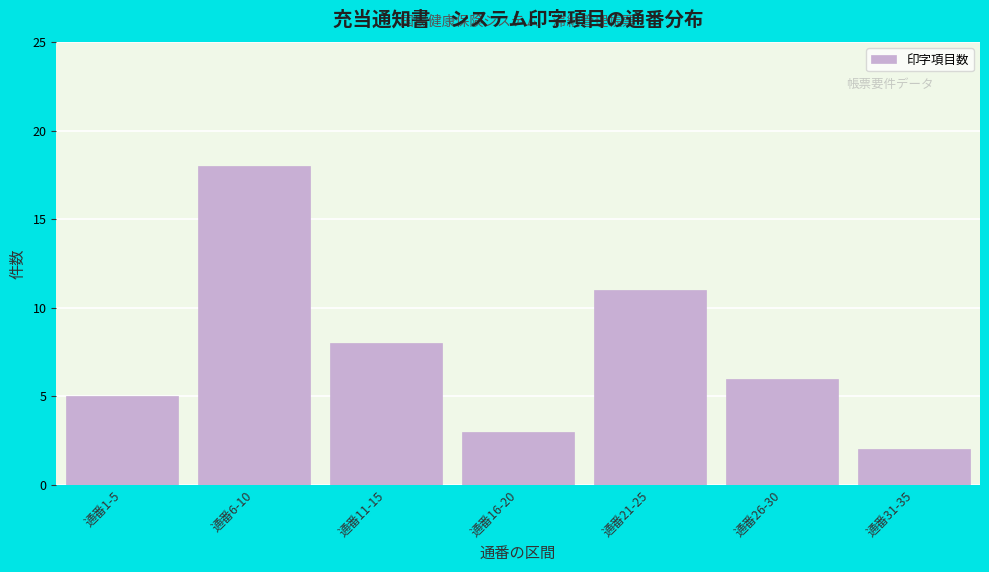

Reading left to right, transcribe all the data shown in this chart.

5	18	8	3	11	6	2